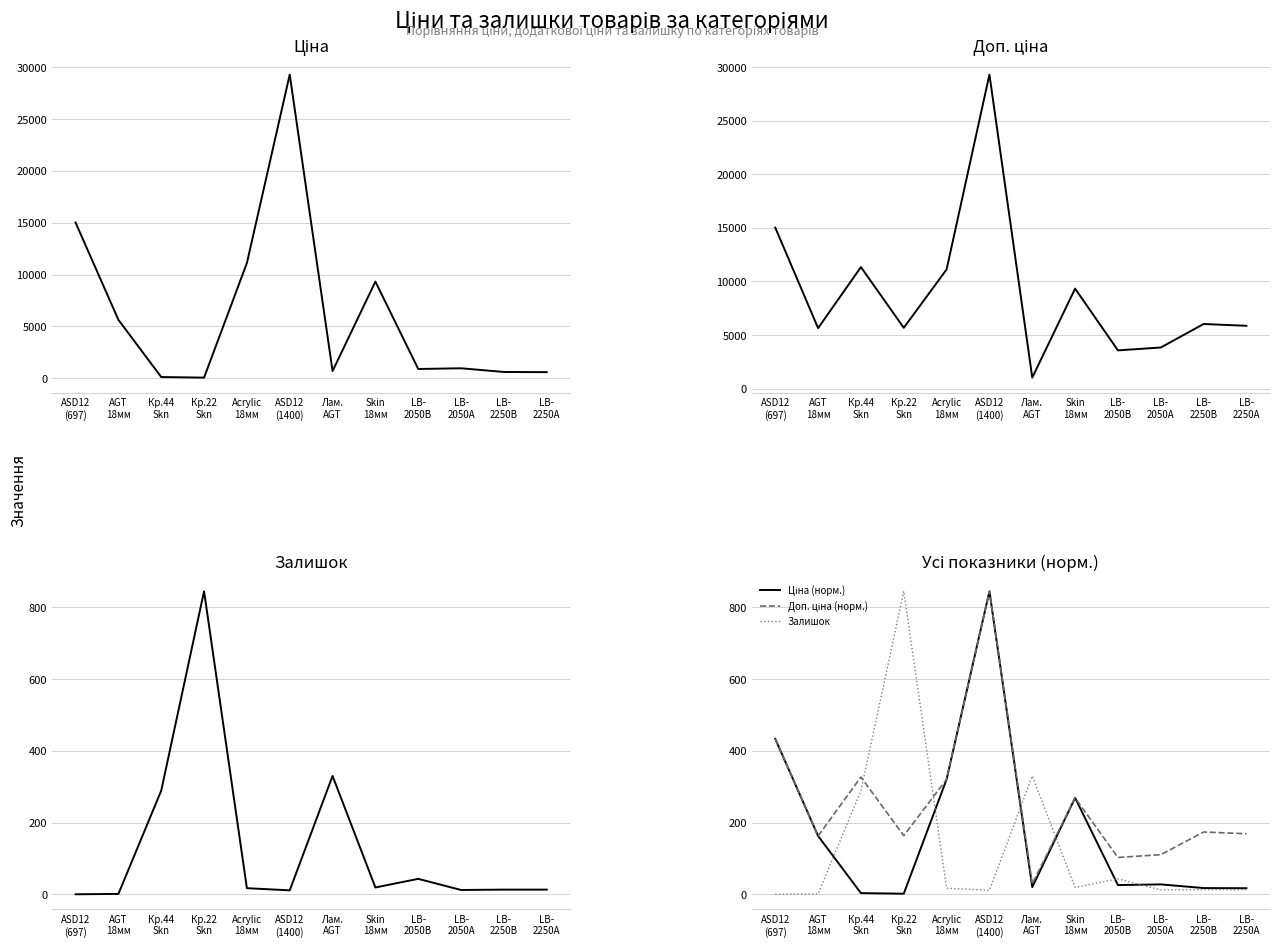

Which series has the largest total across all categories?

Доп. ціна